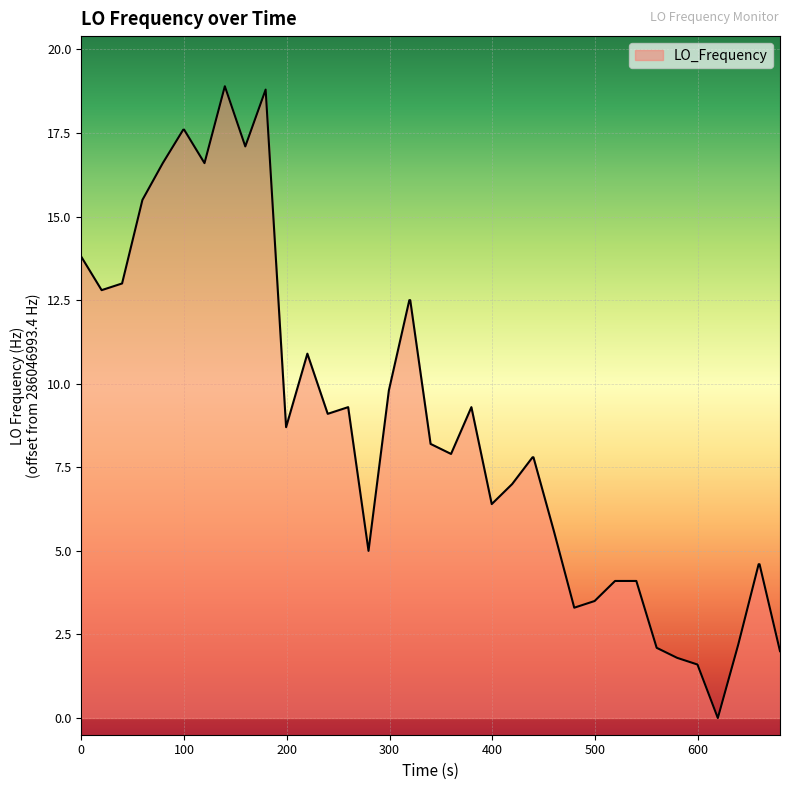

What is the difference between the maximum and minimum values?

18.9